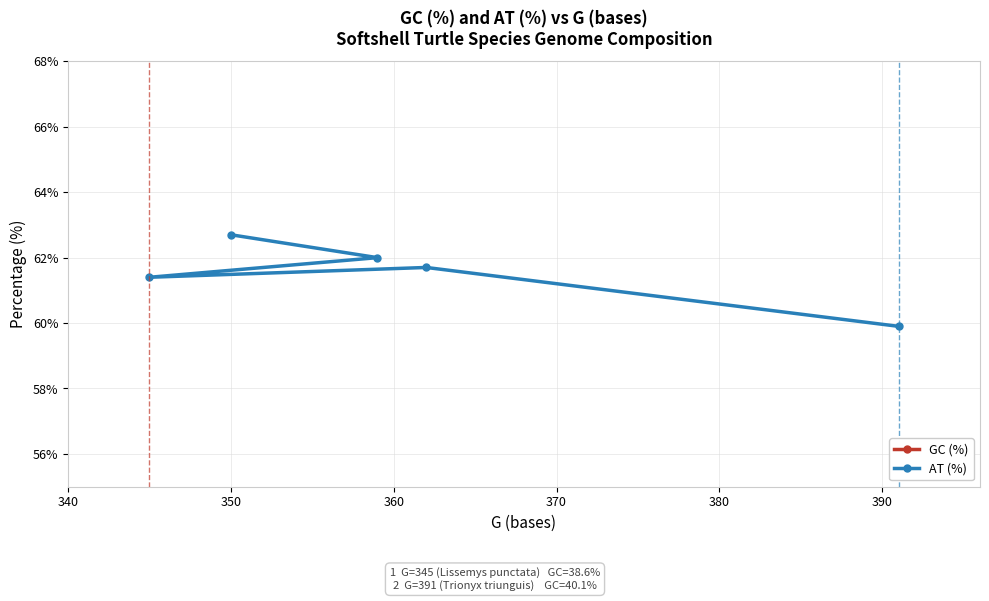

How many data points in AT (%) are less than 61?

1